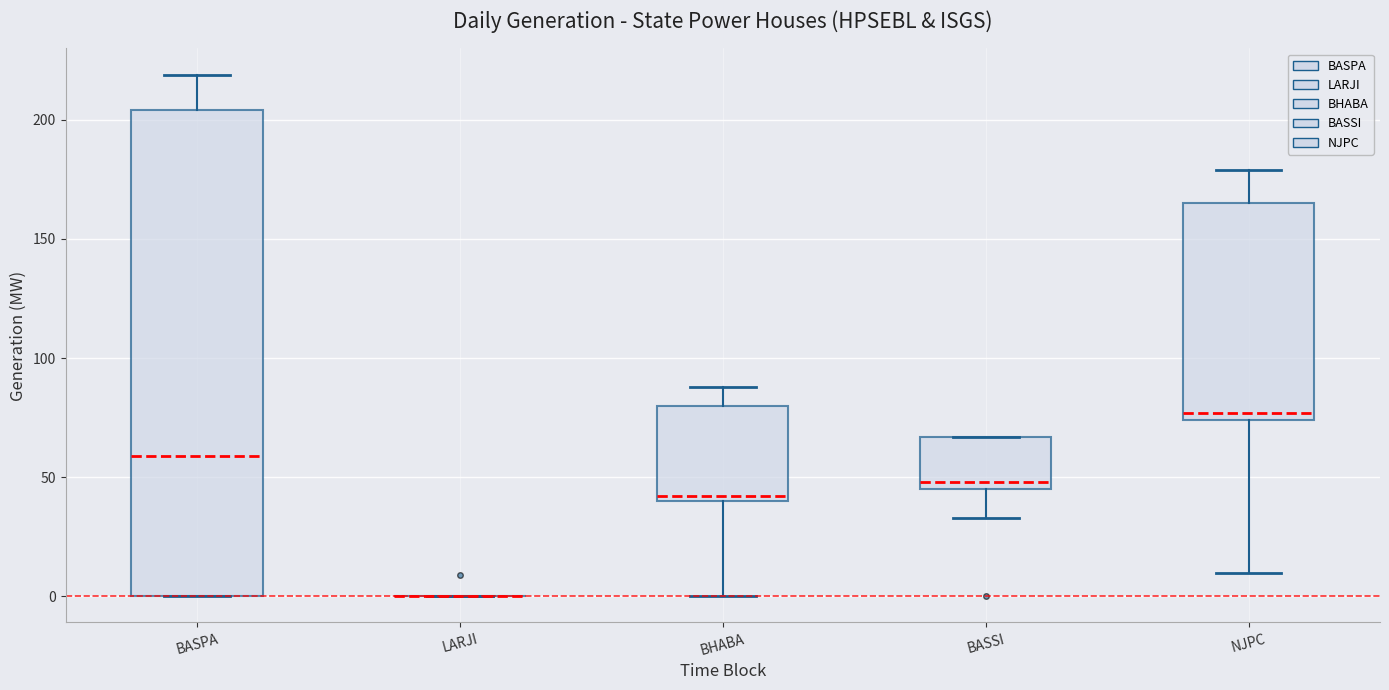

Where does the upper whisker of the box for BHABA end on the y-axis? The values are not printed on the chart, so give them approximately, as read against the axis.

90